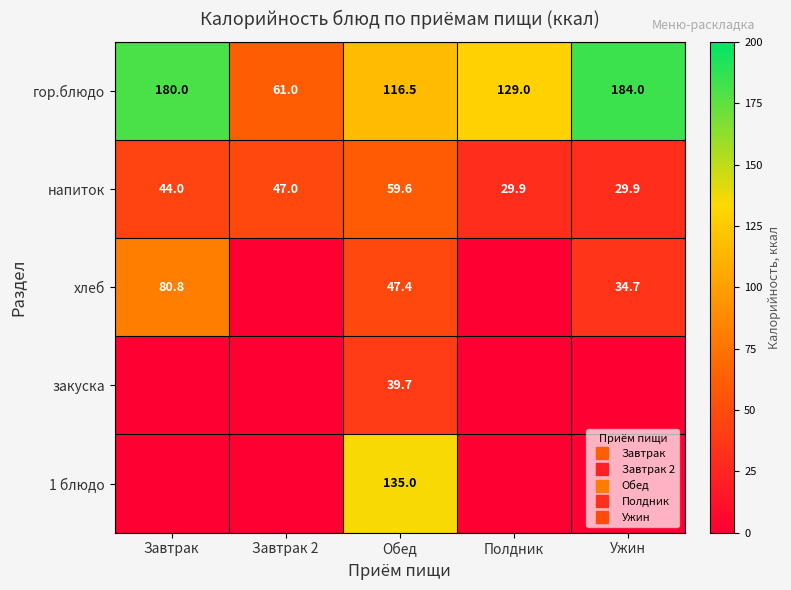

The гор.блюдо series shows 61.0 at Завтрак 2. True or false?

True